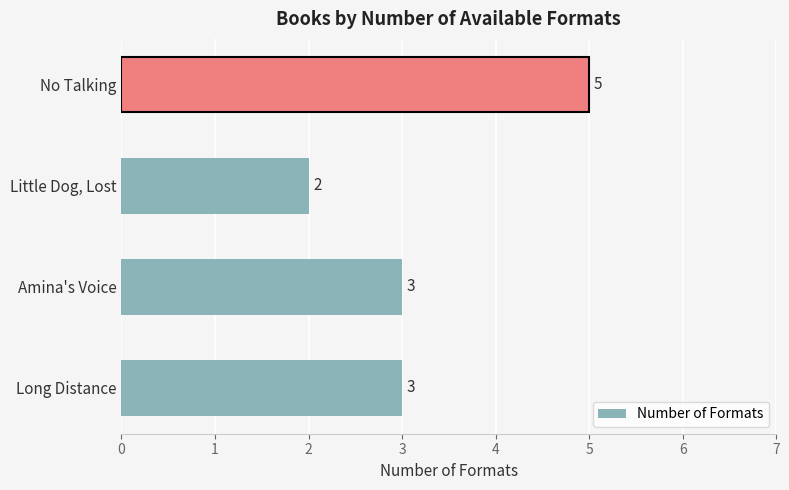

What is the sum of all values?

13